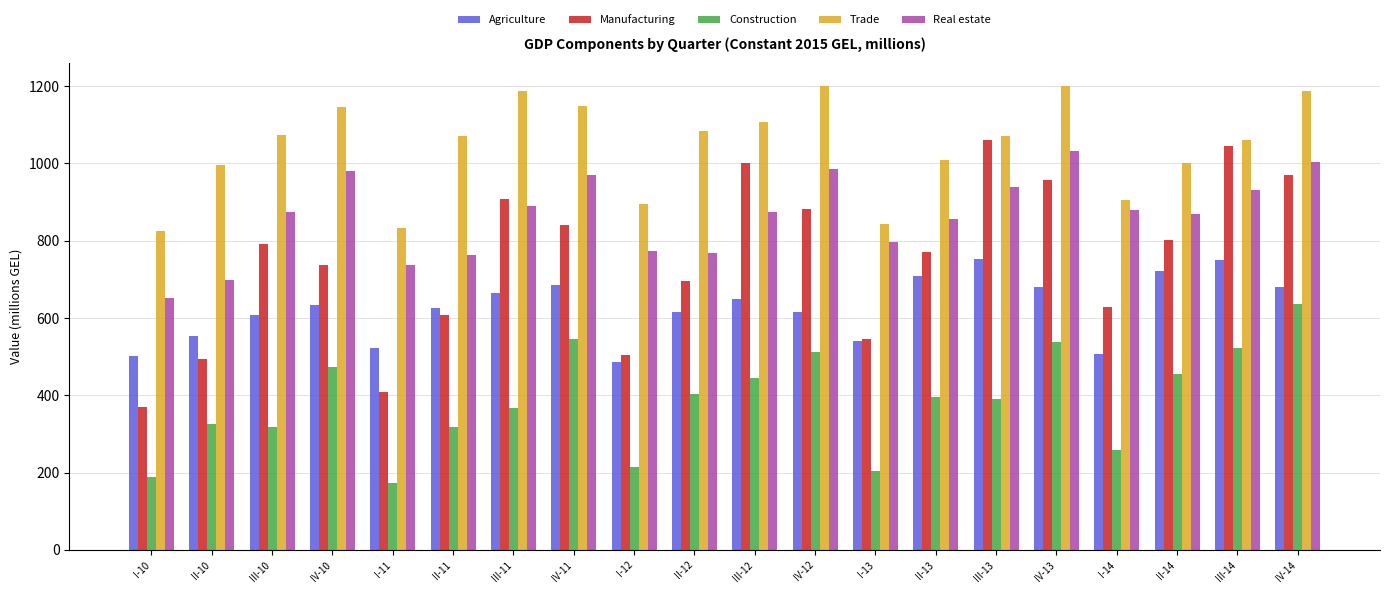

What is the difference between the maximum and minimum values in the Trade series?

375.1